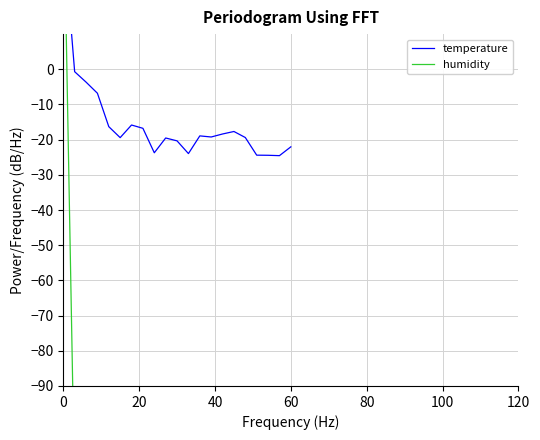

What is the value of the humidity point at the 11th from the left?

-120.0